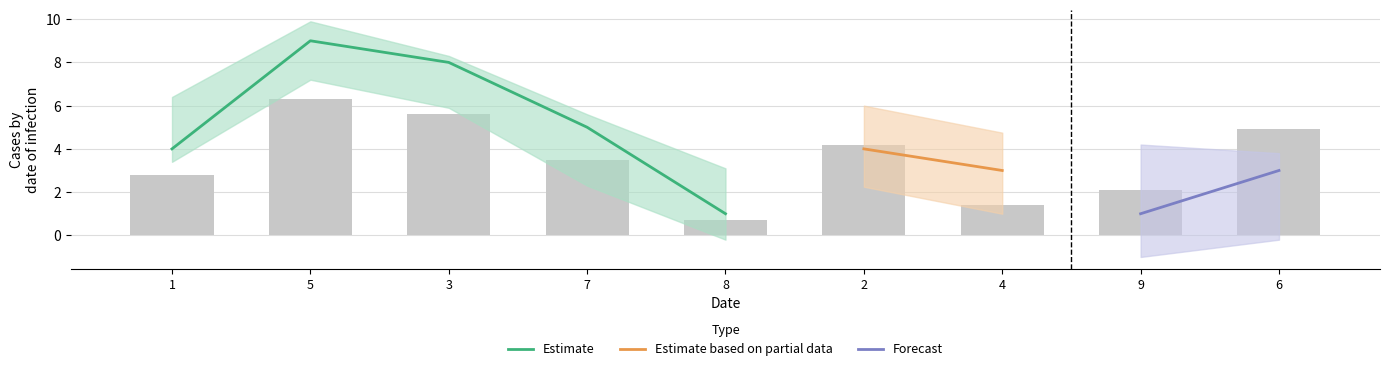

What is the minimum value shown in the chart?

1